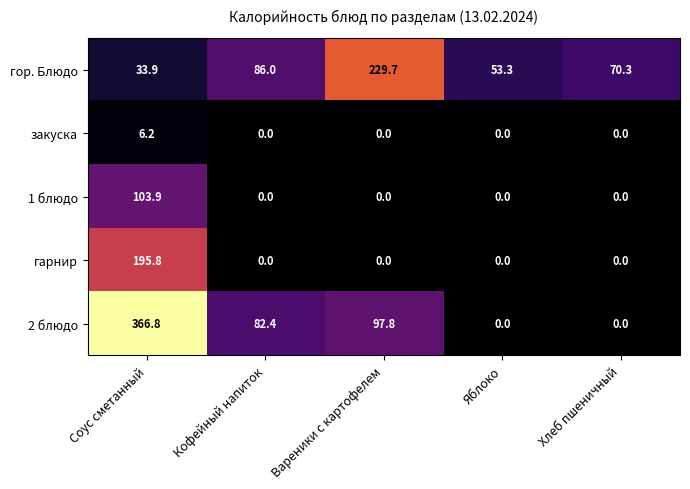

What is the difference between the second highest and second lowest values in the гор. Блюдо series?

32.7